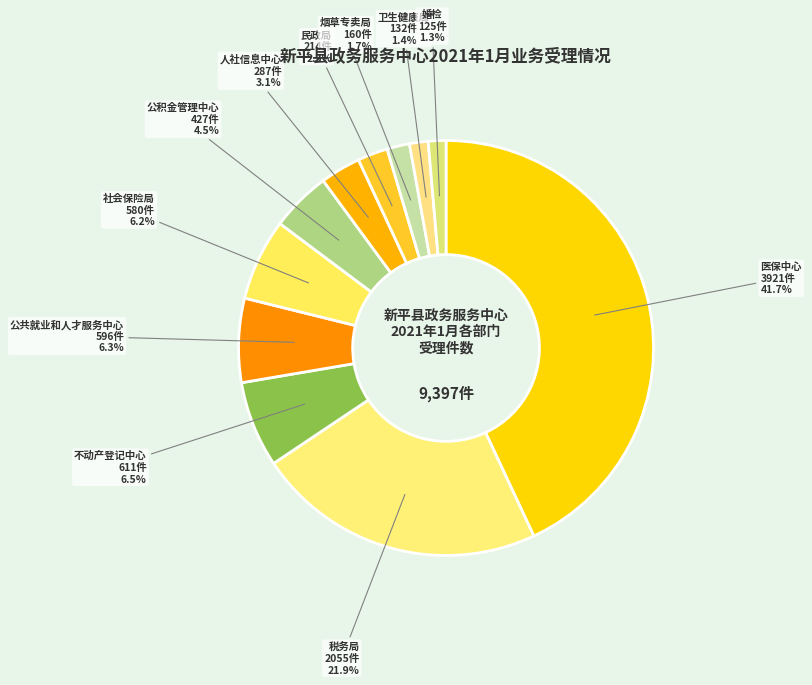

What is the largest slice in the pie chart?

医保中心